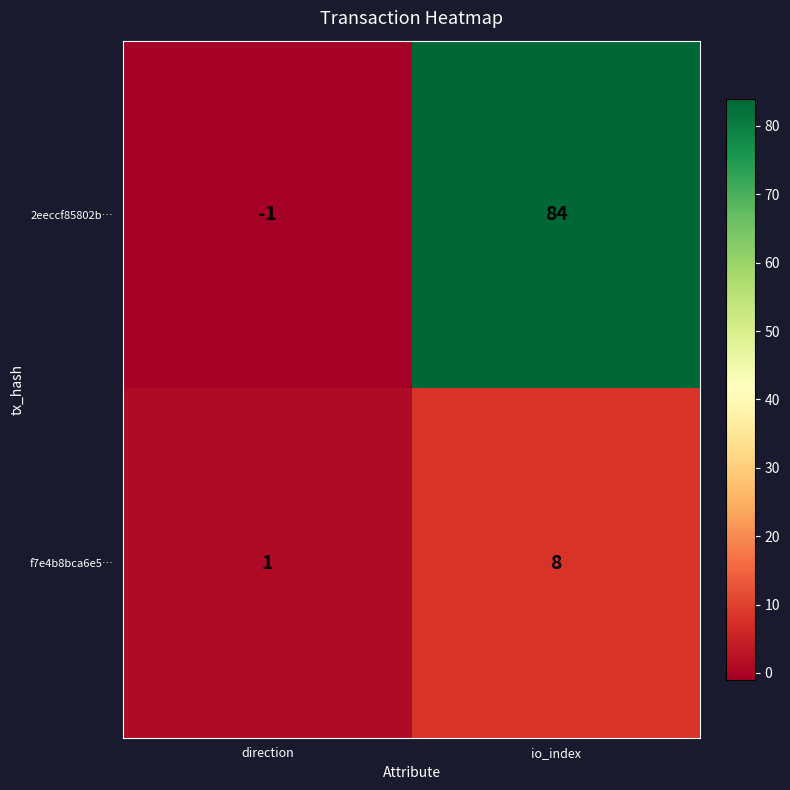

Reading right to left, list all the values displayed in this chart.

2eeccf85802b…: io_index=84	direction=-1
f7e4b8bca6e5…: io_index=8	direction=1